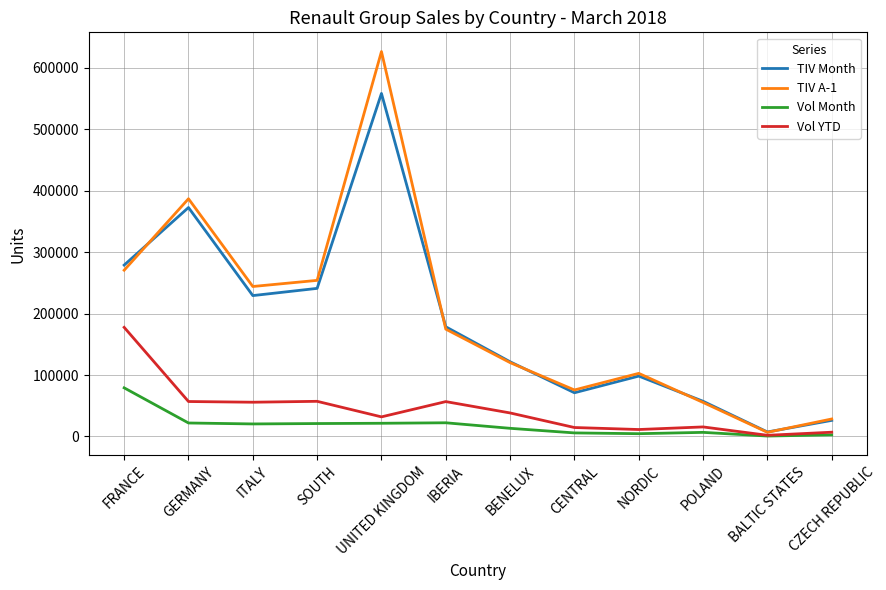

What are all the series names shown in the legend?

TIV Month, TIV A-1, Vol Month, Vol YTD